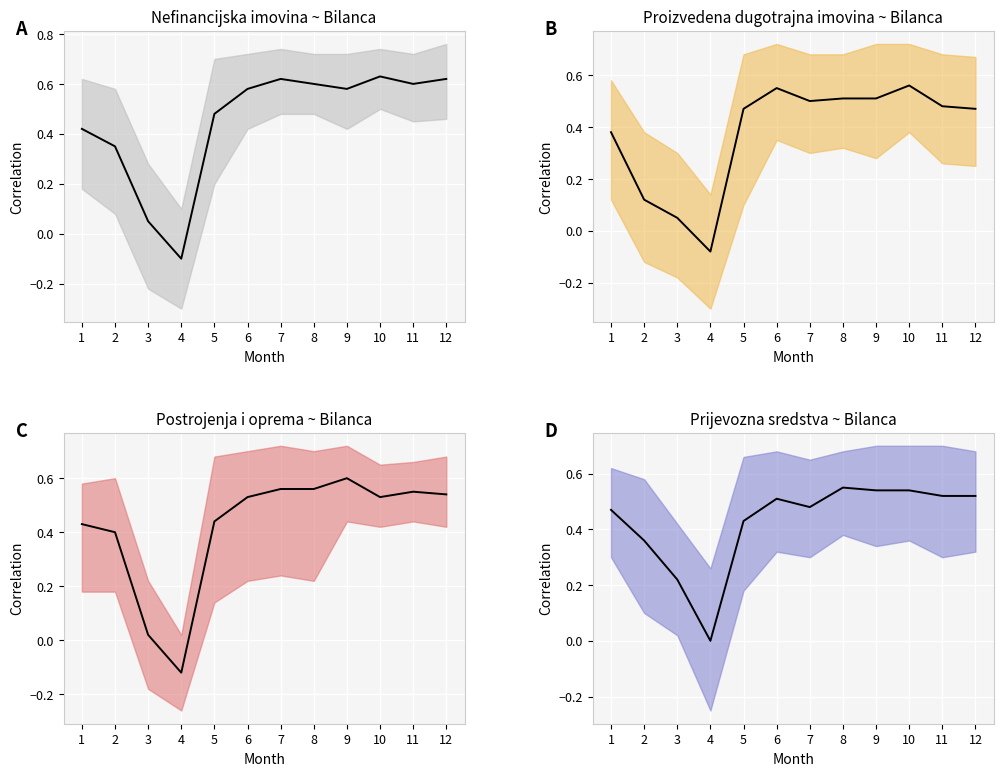

True or false: Prijevozna sredstva mean and Proizvedena dugotrajna imovina mean intersect in this chart.

True